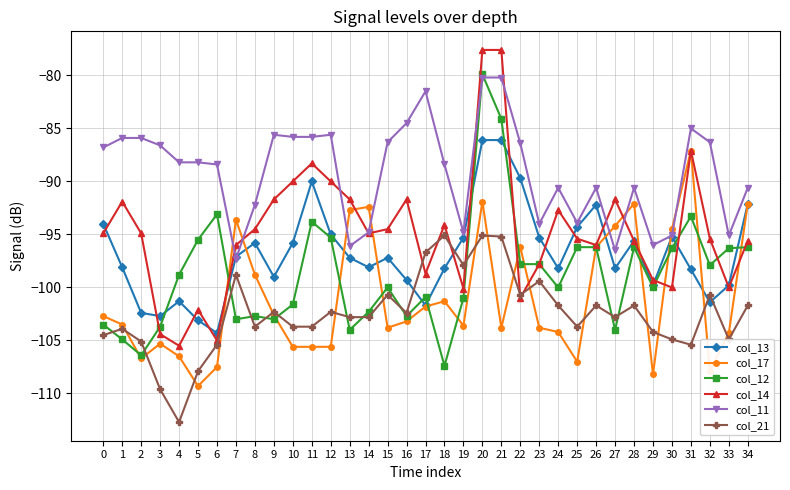

True or false: col_17 has more than 2 interior local peaks.

True